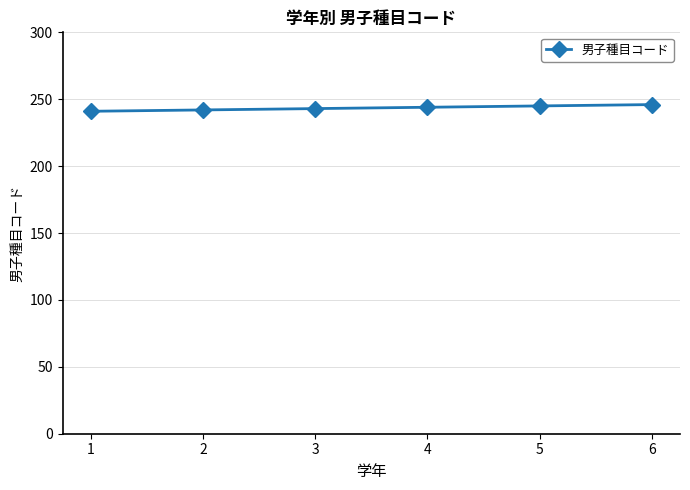

How many distinct data groups are displayed?

1